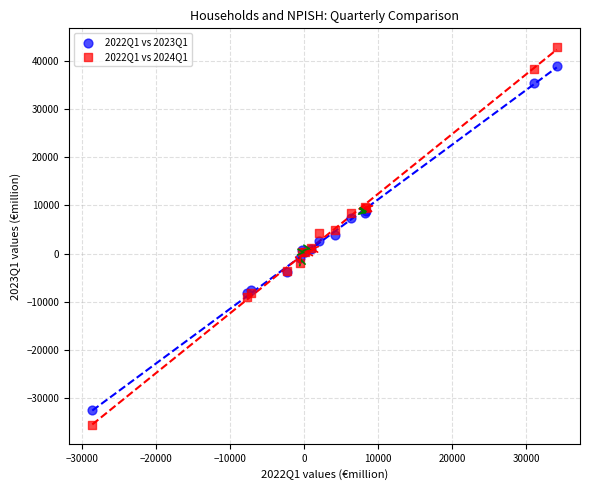

Which series has the largest Y range (max minus min)?

2022Q1 vs 2024Q1